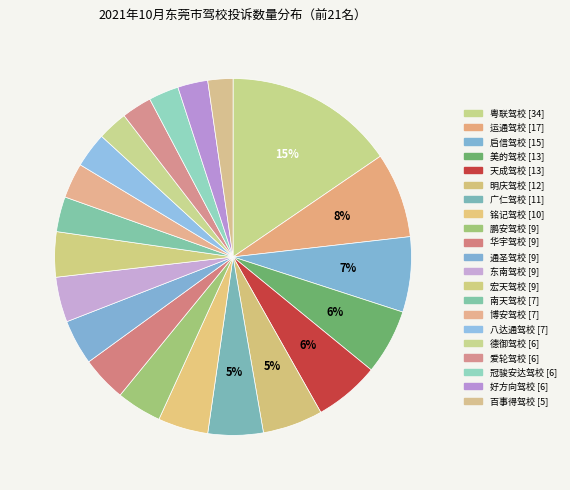

Does any single category account for the majority?

No